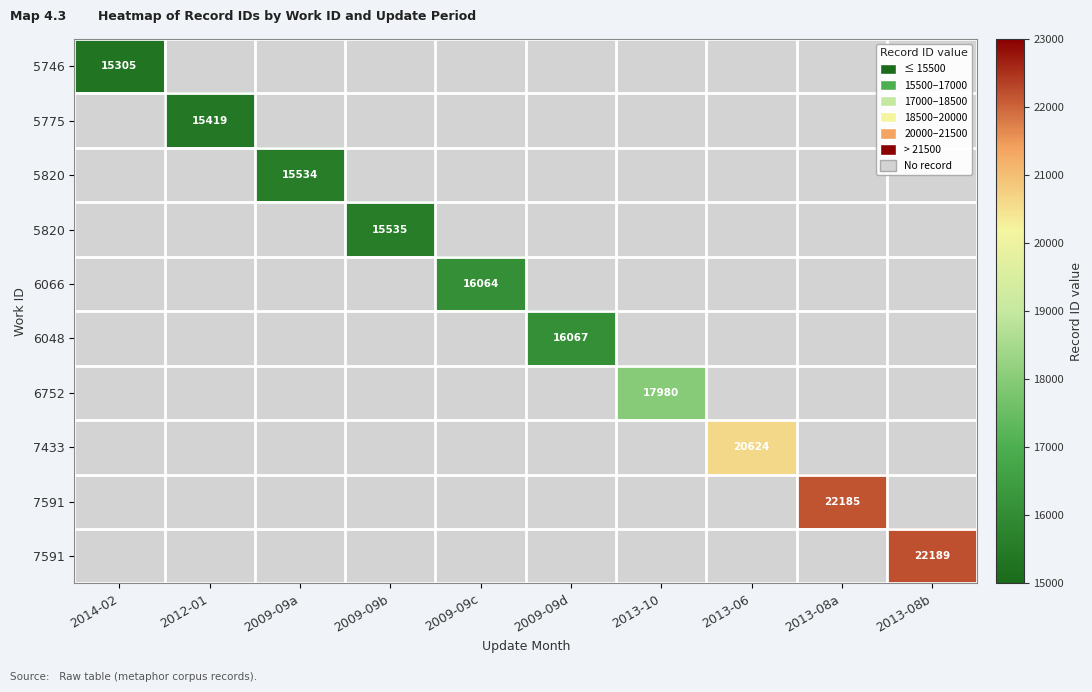

At which category is the sum across all series the highest?

2013-08b